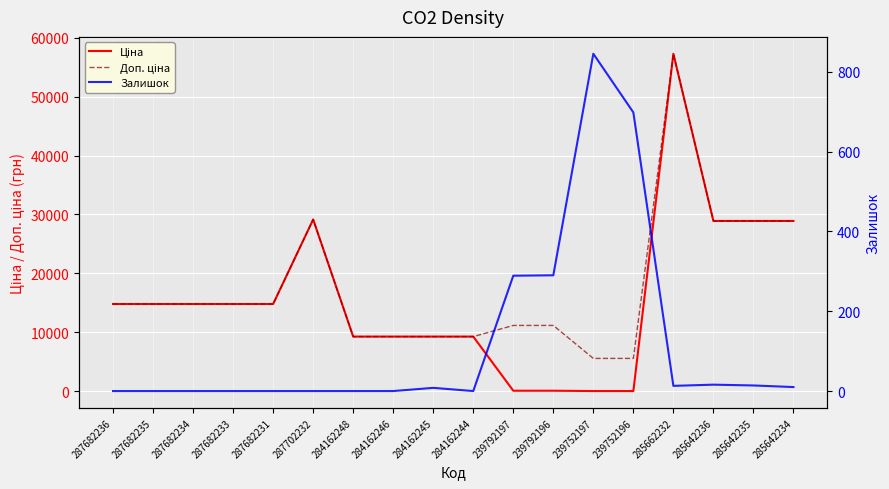

Between 287682233 and 285662232, which is larger?

285662232